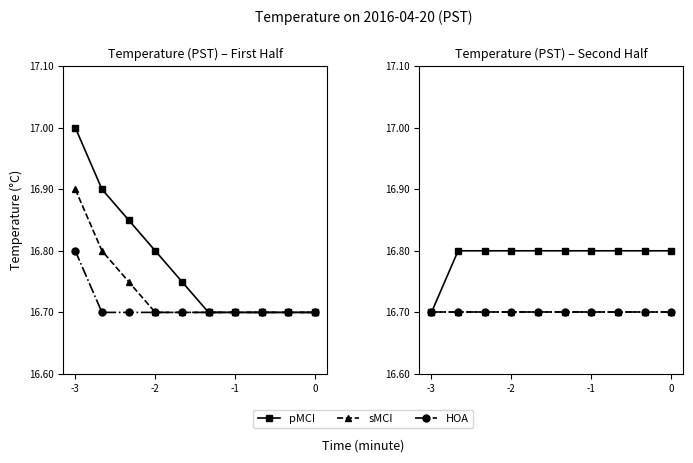

Is the value of HOA at -2 greater than the value of sMCI at 0?

No